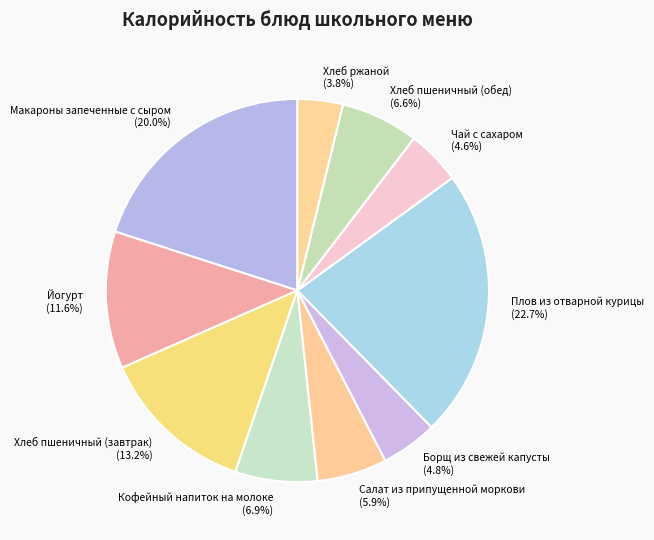

To the nearest percent, what percentage of the pie is Плов из отварной курицы?

23%